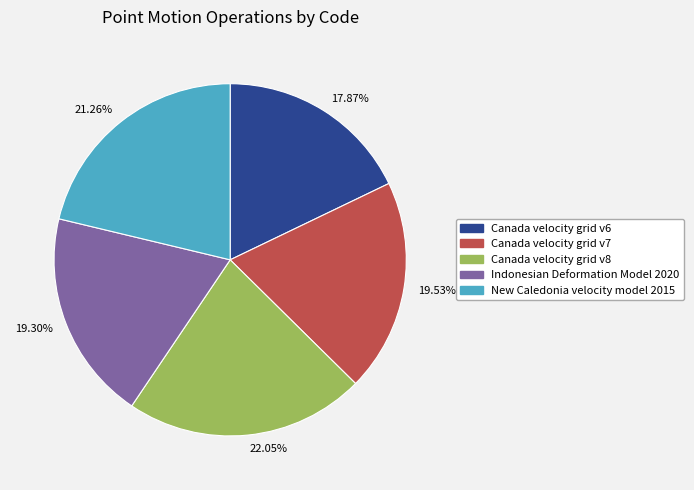

Count the number of slices in the pie.

5